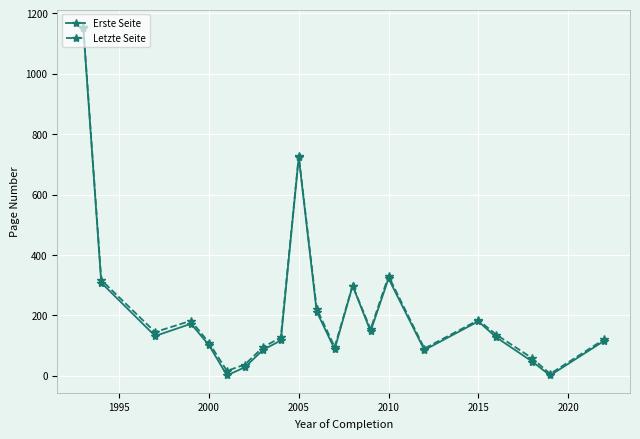

What is the value of the Erste Seite point at the 19th from the left?

47.0